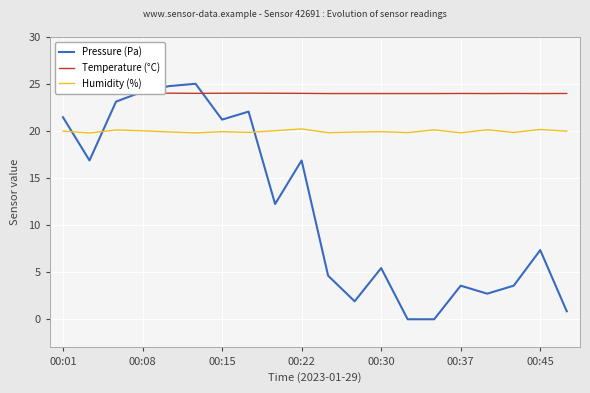

What is the minimum value for Temperature (°C)?

24.0